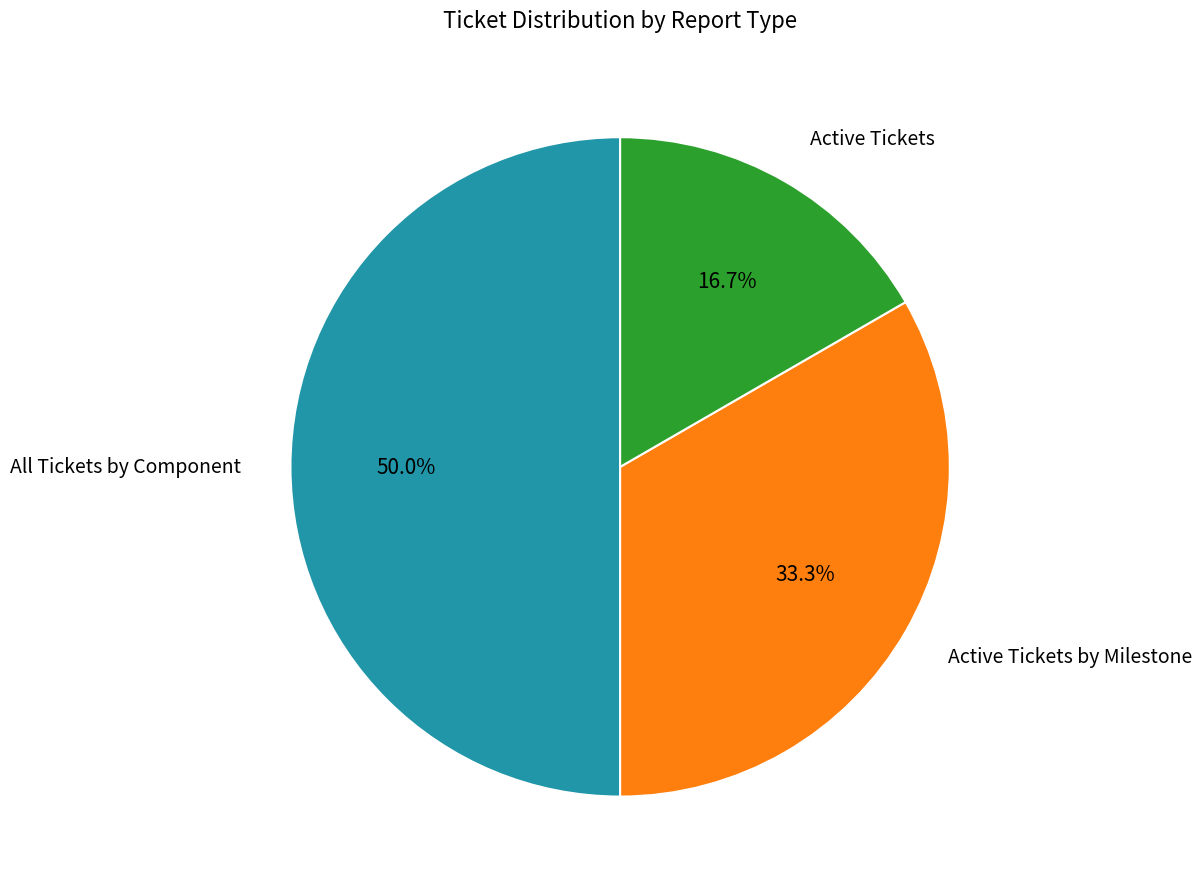

What percentage do All Tickets by Component and Active Tickets by Milestone together represent?

83.3%